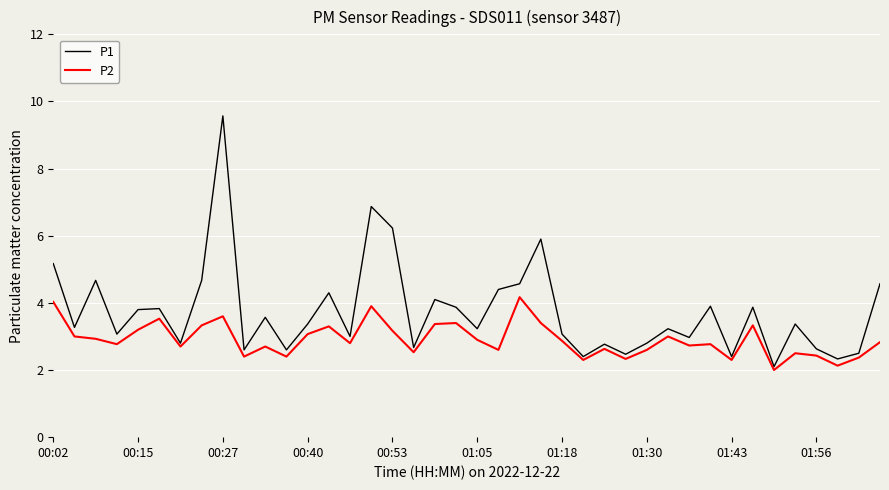

What is the smallest value displayed?

2.0